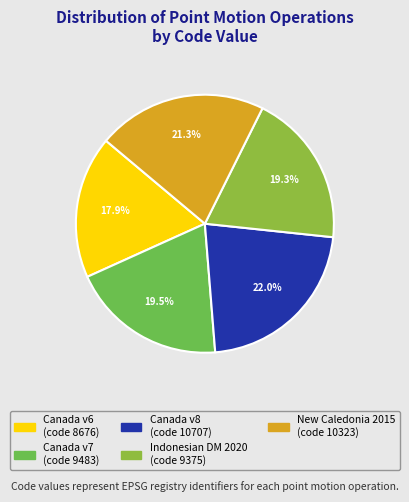

Which slice is the smallest?

Canada velocity grid v6